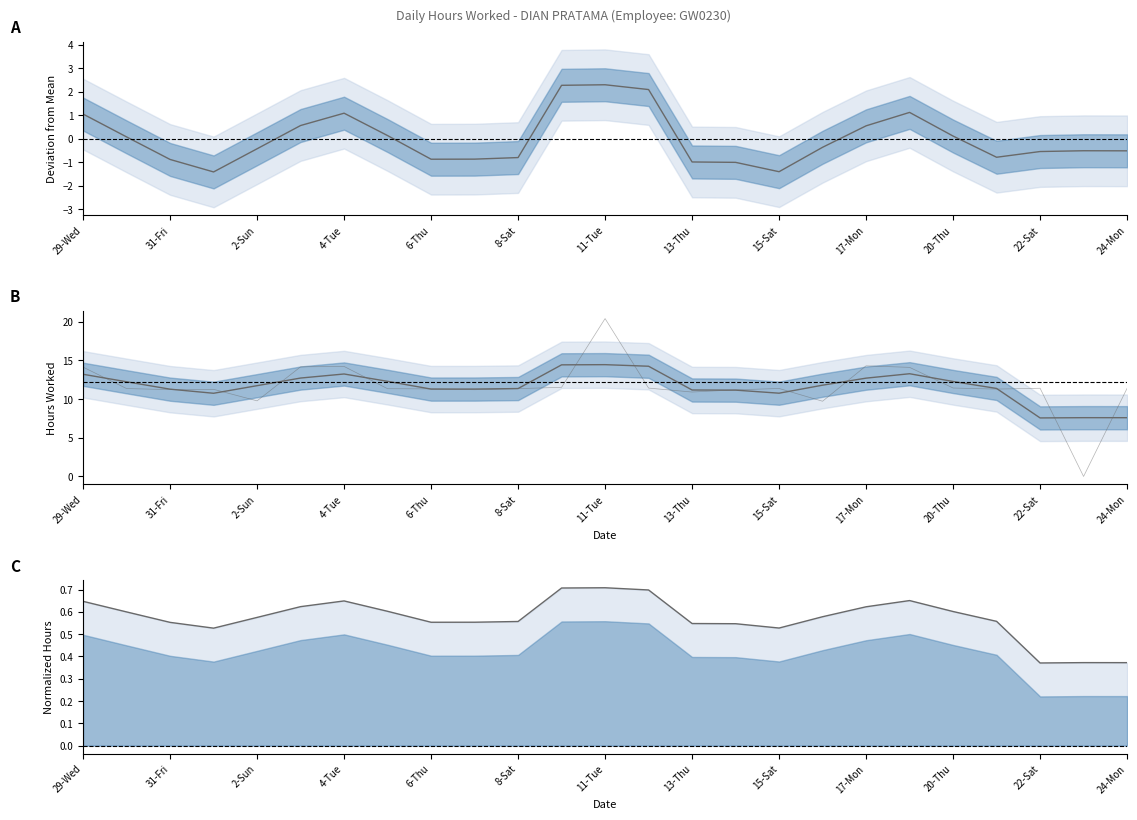

True or false: Hours Worked (smoothed) and Deviation (smoothed) cross at least once.

False